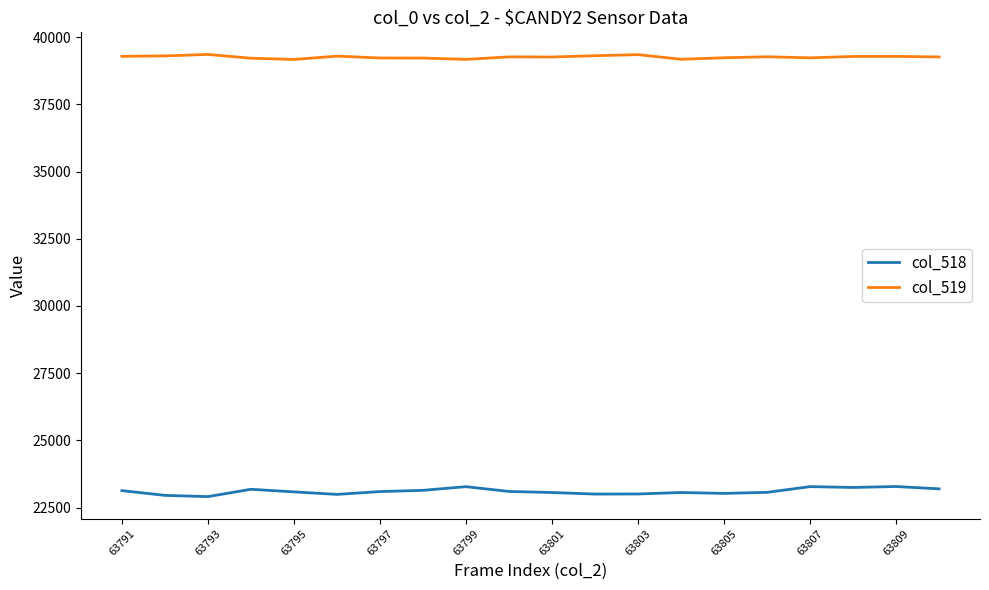

How many values in the col_519 series are below 39268?

10